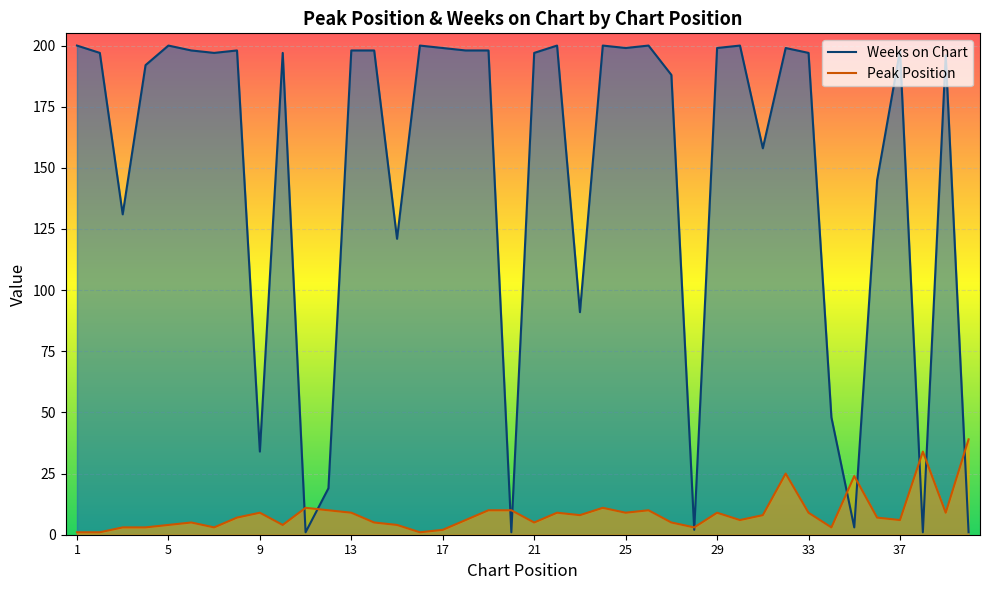

The Weeks on Chart series shows 104 at 37. True or false?

False